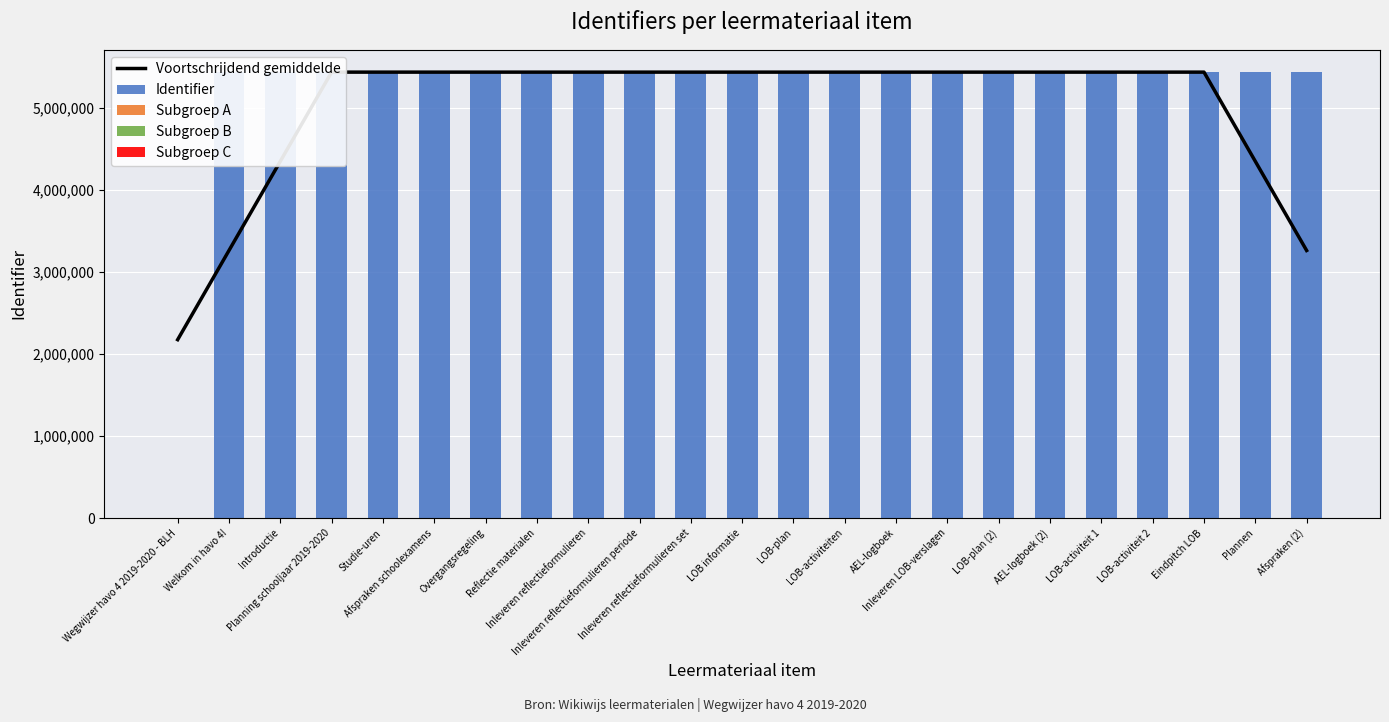

Which category has the highest value in the Subgroep A series?

Inleveren LOB-verslagen